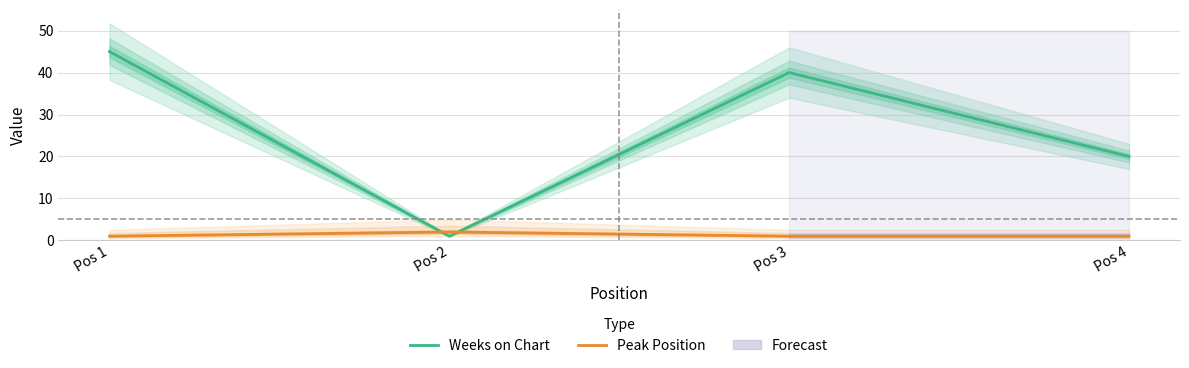

The Peak Position series shows 1 at Pos 4. True or false?

True